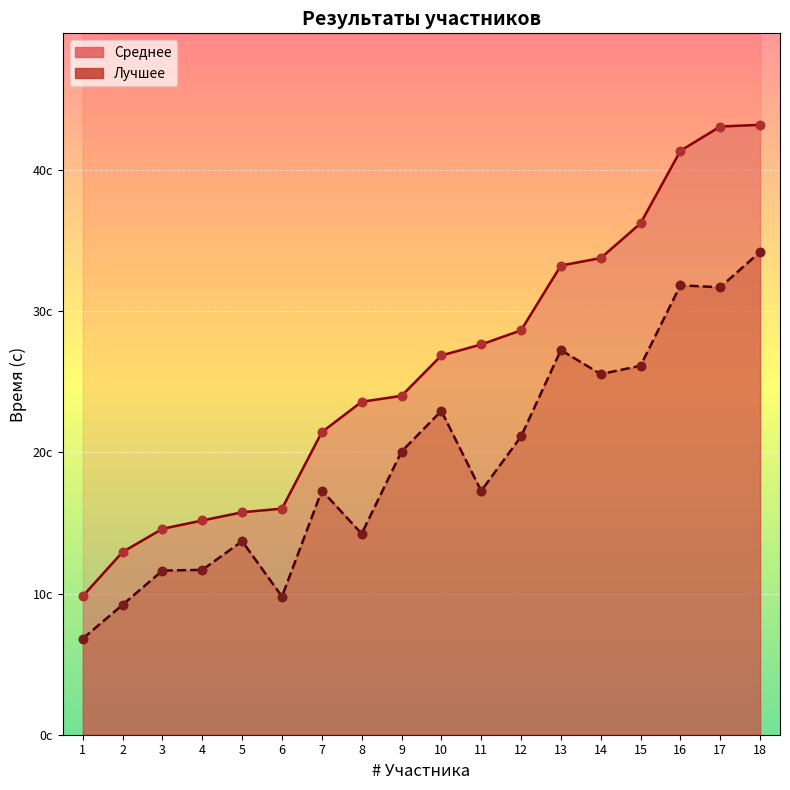

Which series has the widest spread of Y values?

Среднее